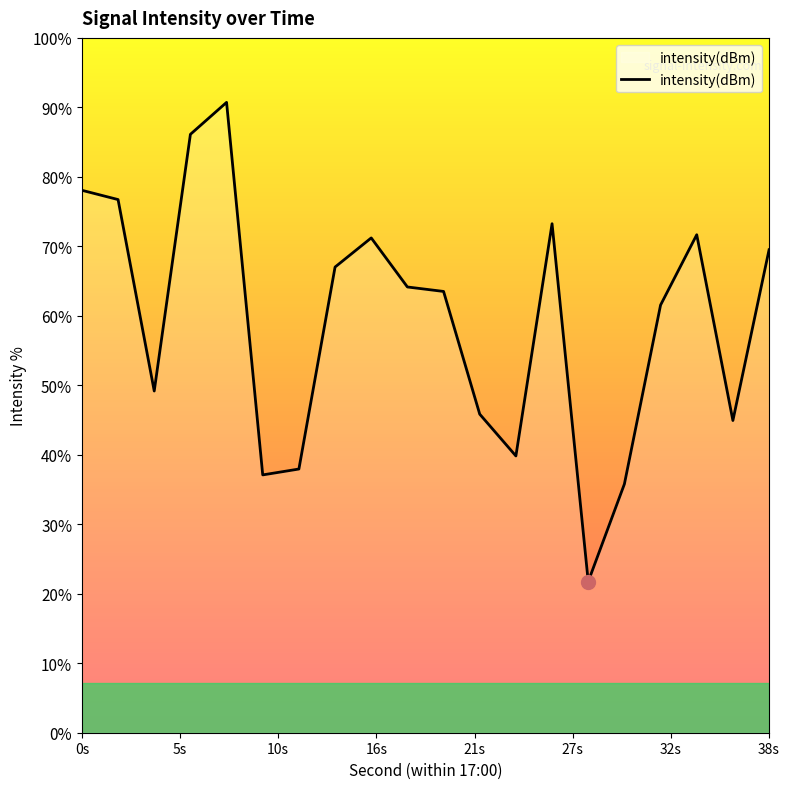

Where does the data first go above -122?

0s